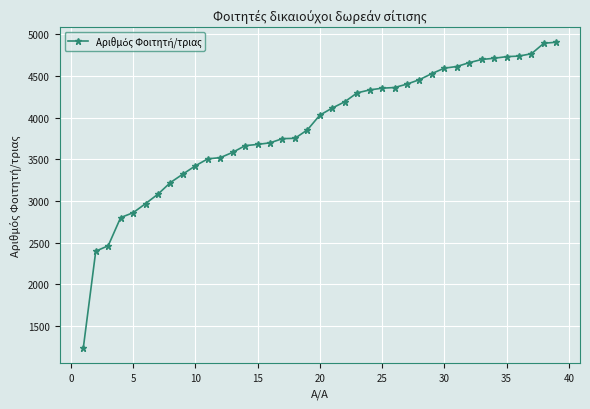

What is the sum of all values?

151155